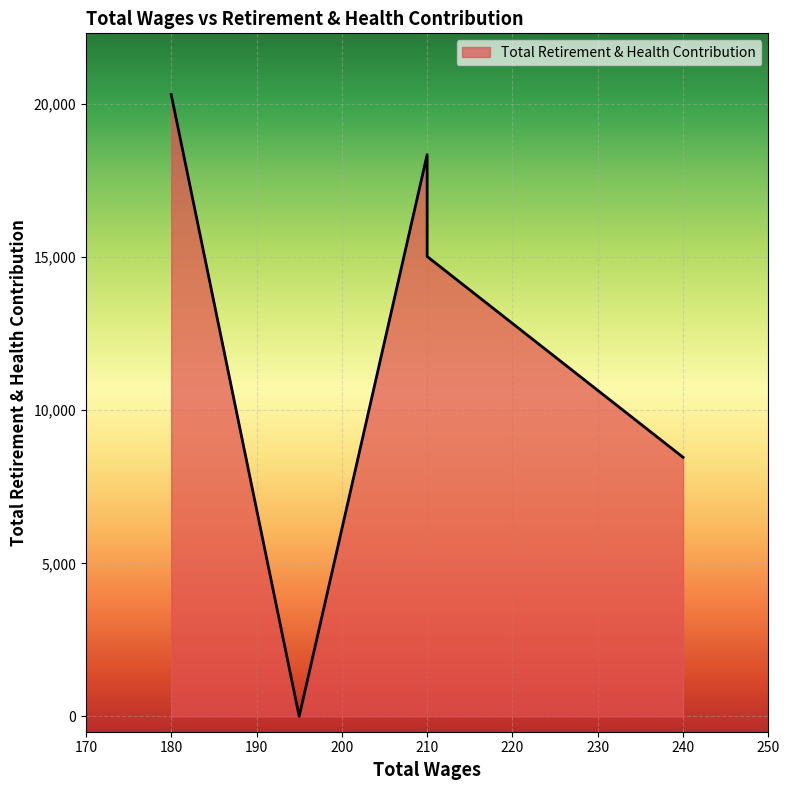

List the labels in order of value, largest first.

180.0, 210.0, 210.0, 240.0, 195.0